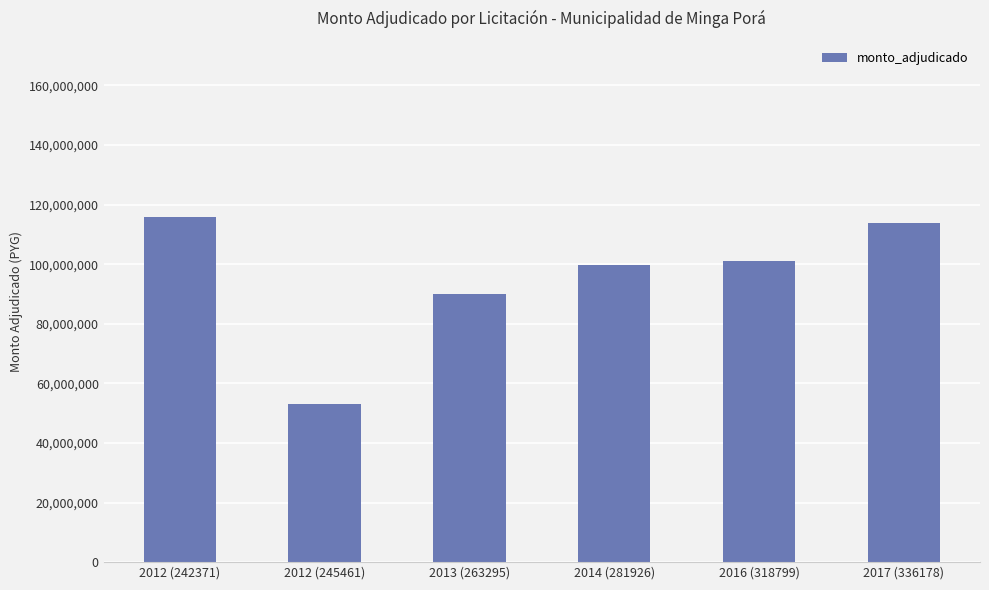

What is the value of the 6th bar from the left?

113700000